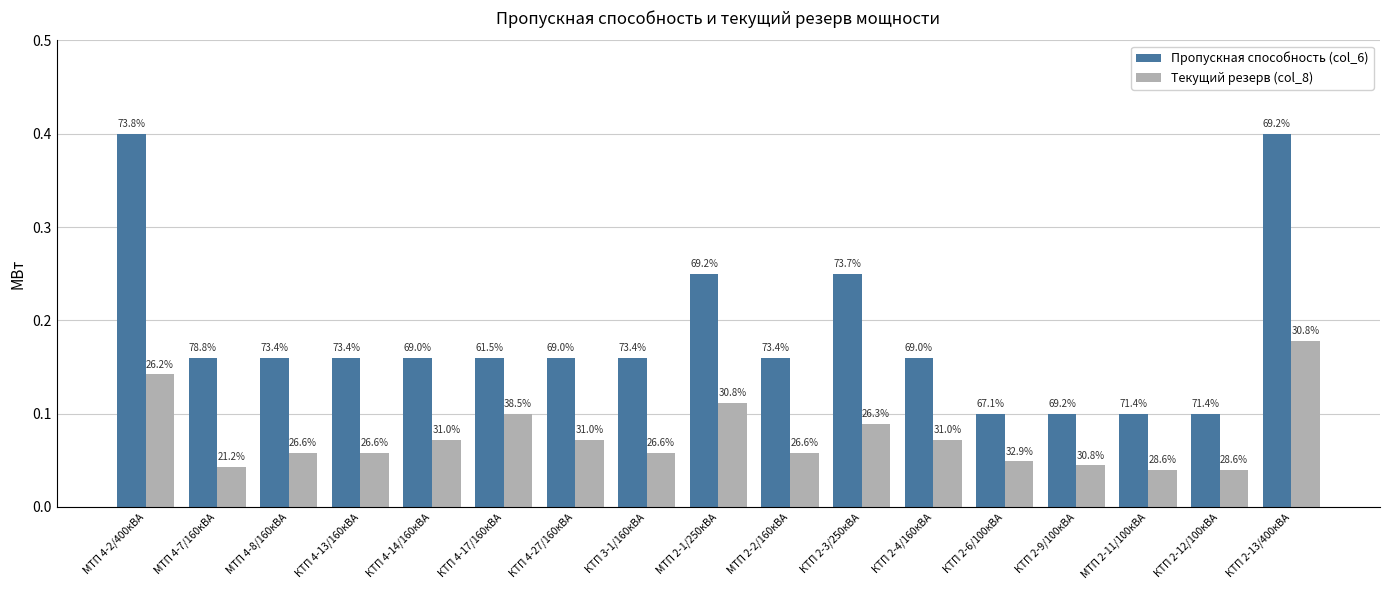

What are all the series names shown in the legend?

Пропускная способность (col_6), Текущий резерв (col_8)